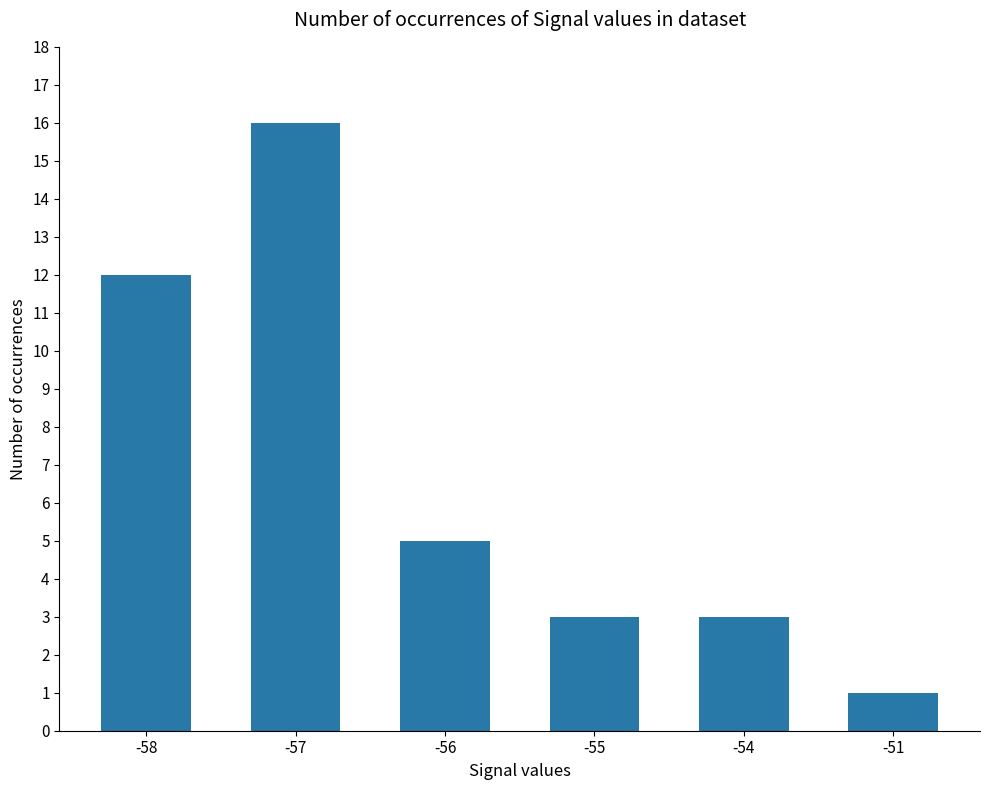

Which category has the highest value across all series?

-57